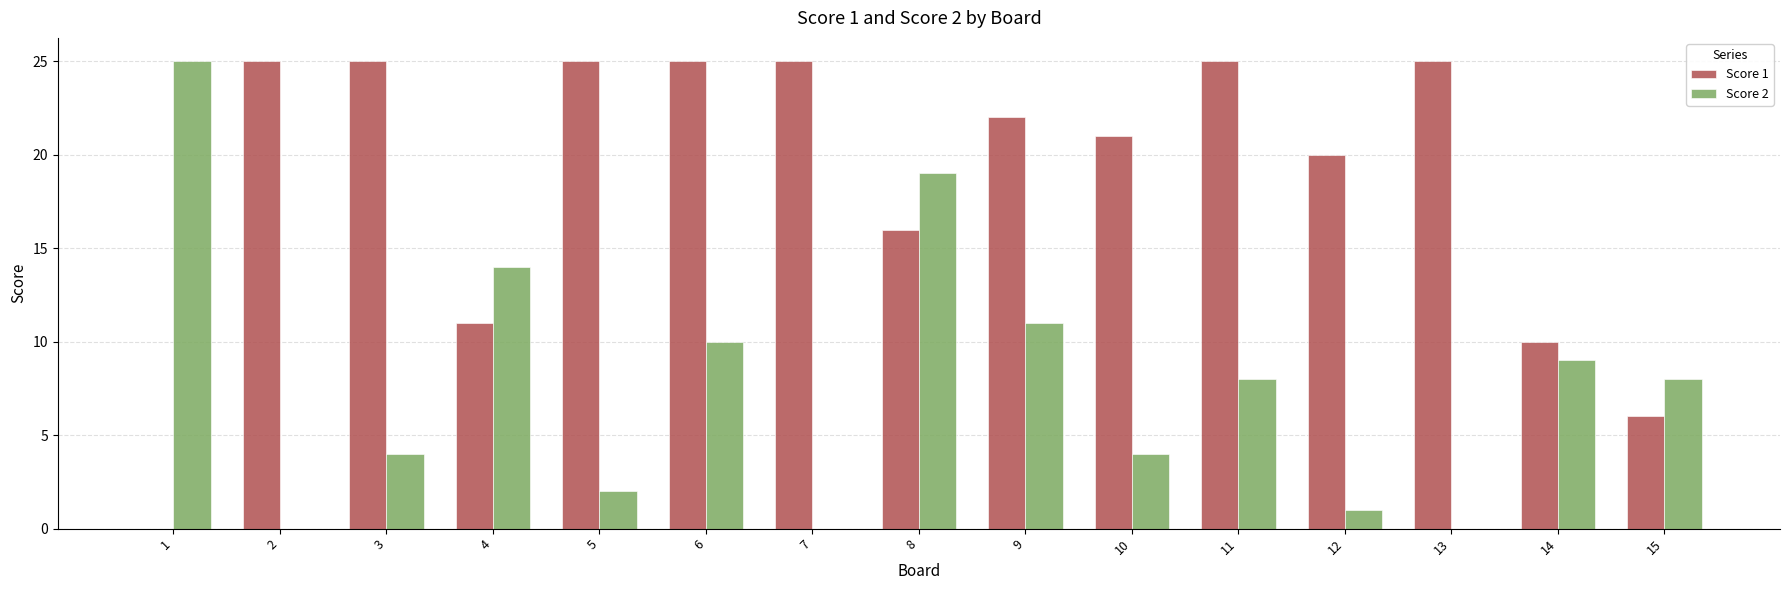

How many groups of bars are there?

15